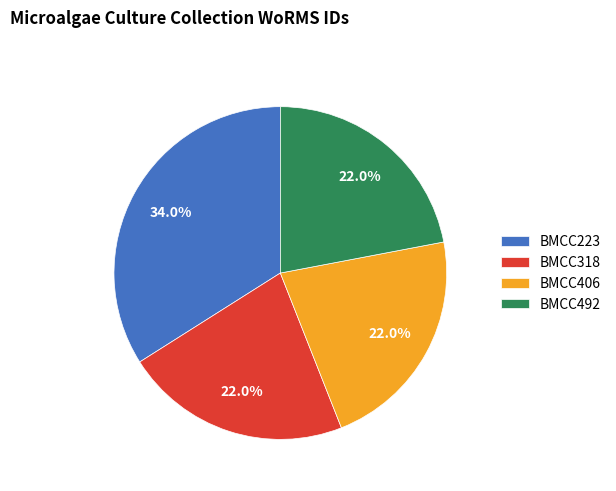

To the nearest percent, what percentage of the pie is BMCC223?

34%